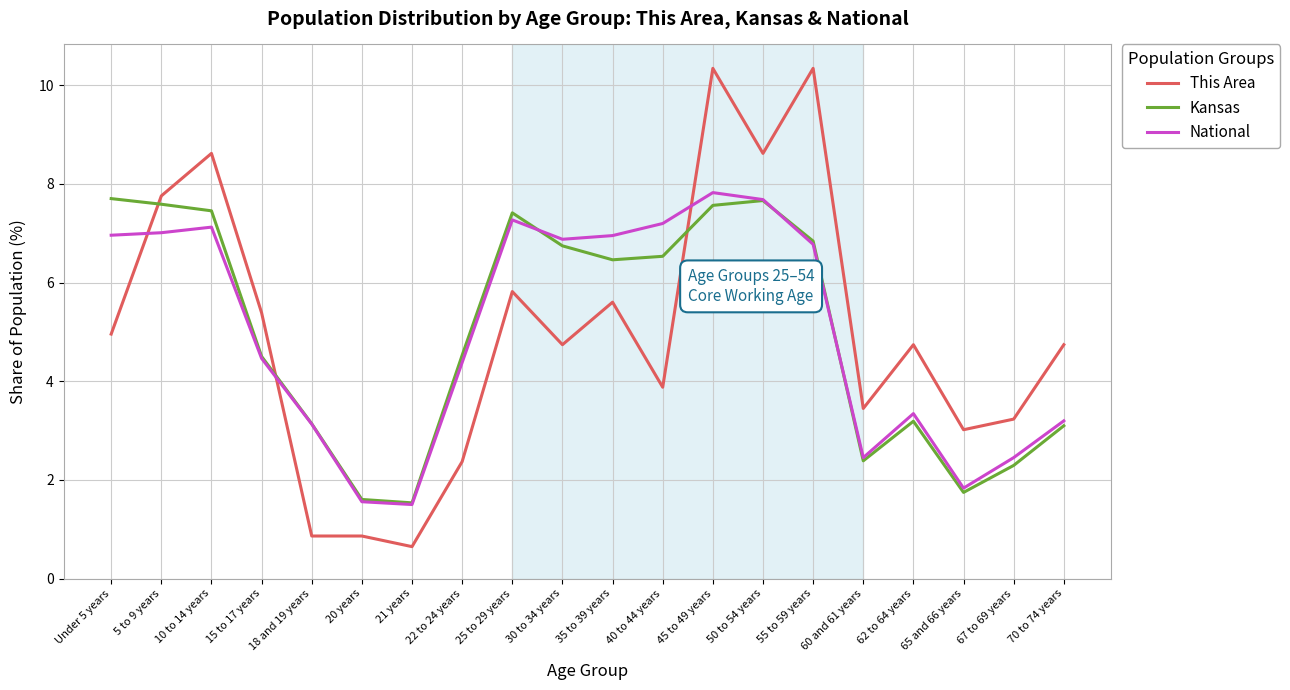

Which series has the largest range (max minus min)?

This Area